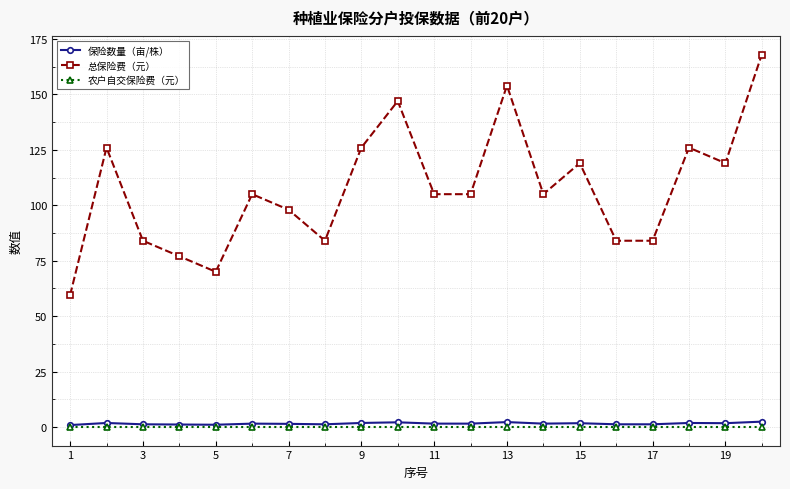

How many lines are shown in the chart?

3